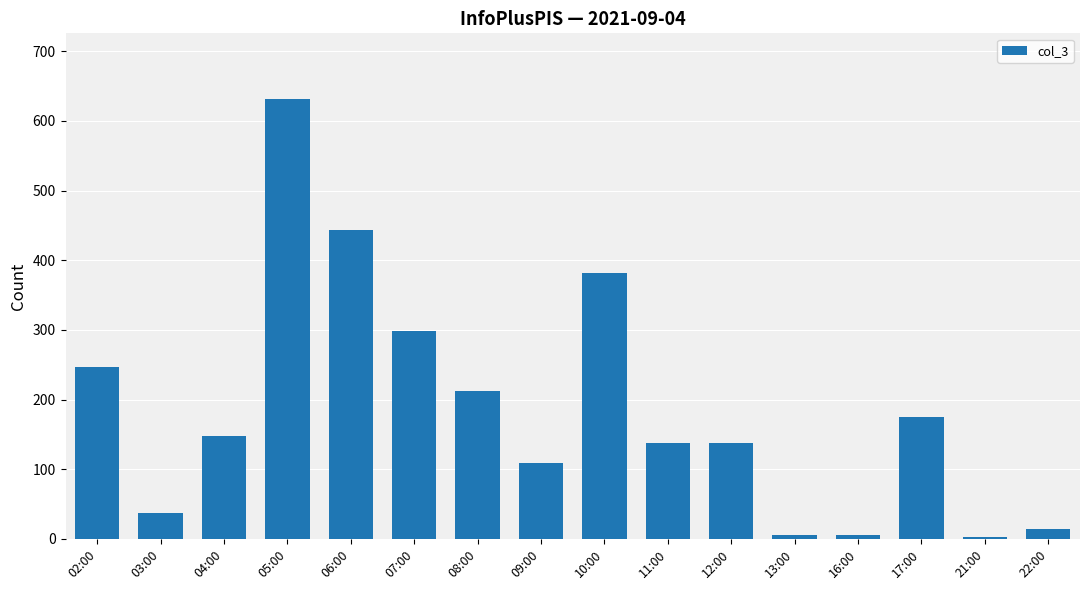

What is the smallest value displayed?

3